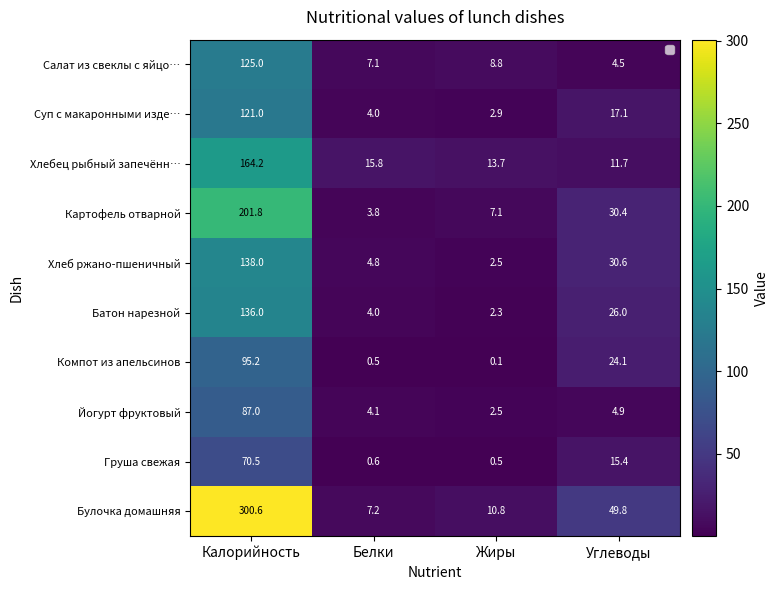

The Груша свежая series shows 0.2 at Белки. True or false?

False